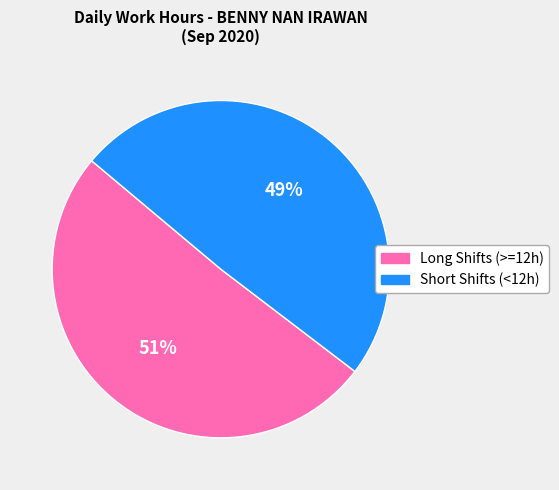

How many segments does this pie chart have?

2